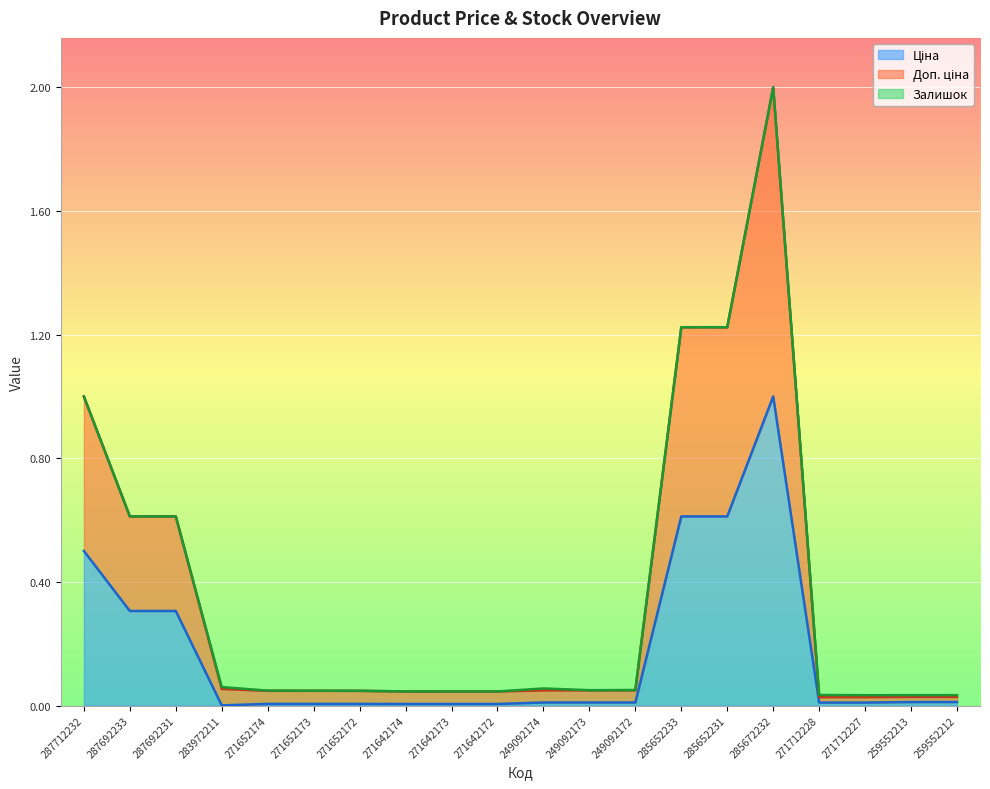

At which category is the sum across all series the highest?

285672232